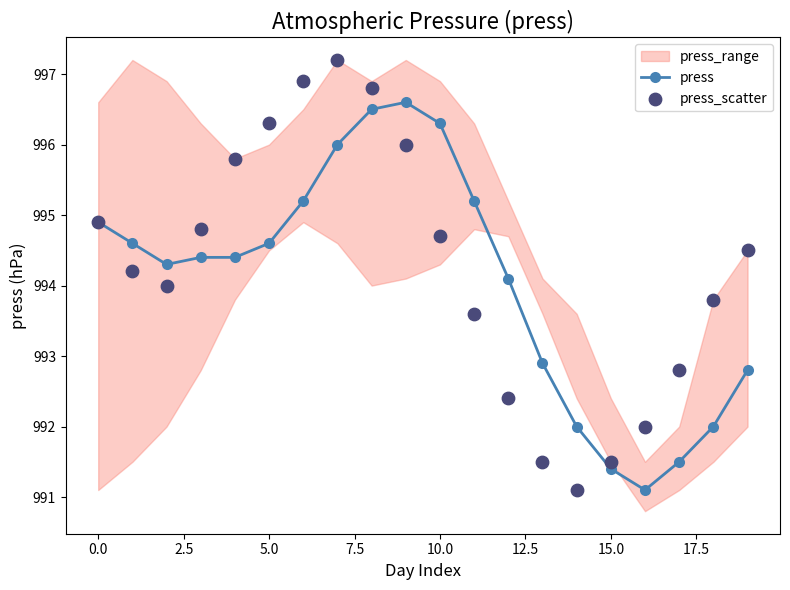

Which series has the largest total across all categories?

press_scatter